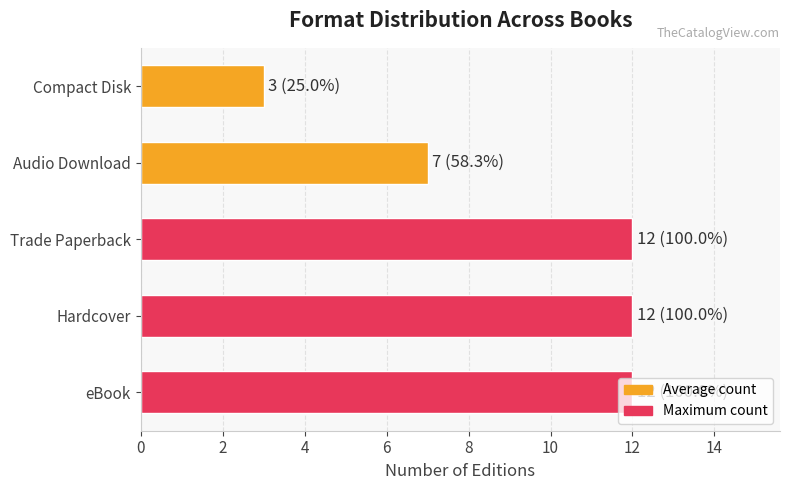

What is the difference between the second highest and second lowest values?

5